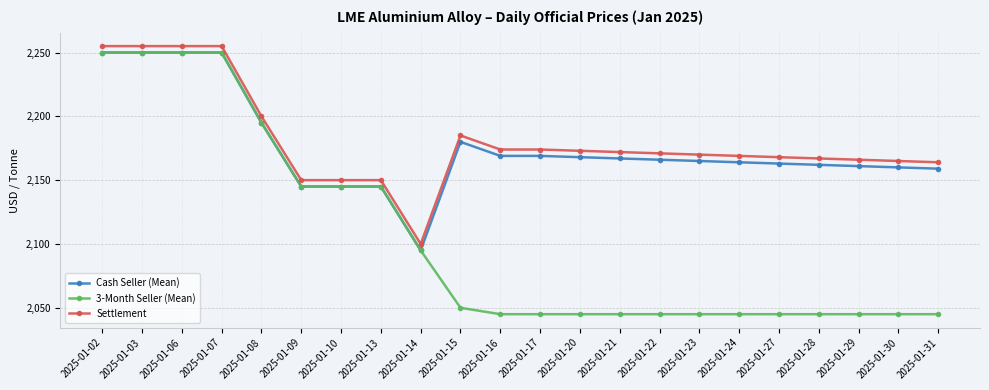

Is it true that Cash Seller (Mean) equals 2164 at 2025-01-24?

True